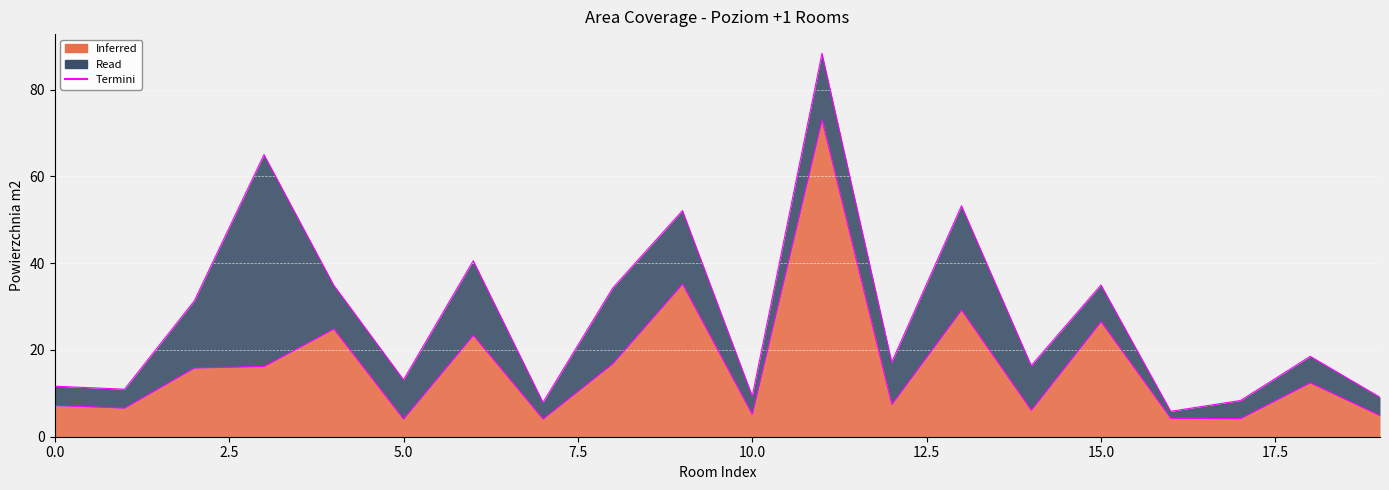

Reading left to right, what are all the values shown in this chart?

7.2	6.6	15.8	16.2	24.9	4.1	23.4	4.1	16.9	35.2	5.1	73.0	7.4	29.2	6.1	26.5	4.2	4.2	12.4	4.9